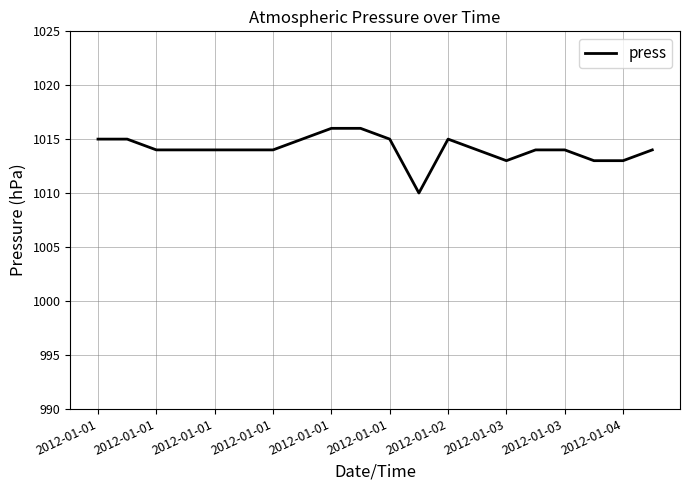

What is the smallest value displayed?

1010